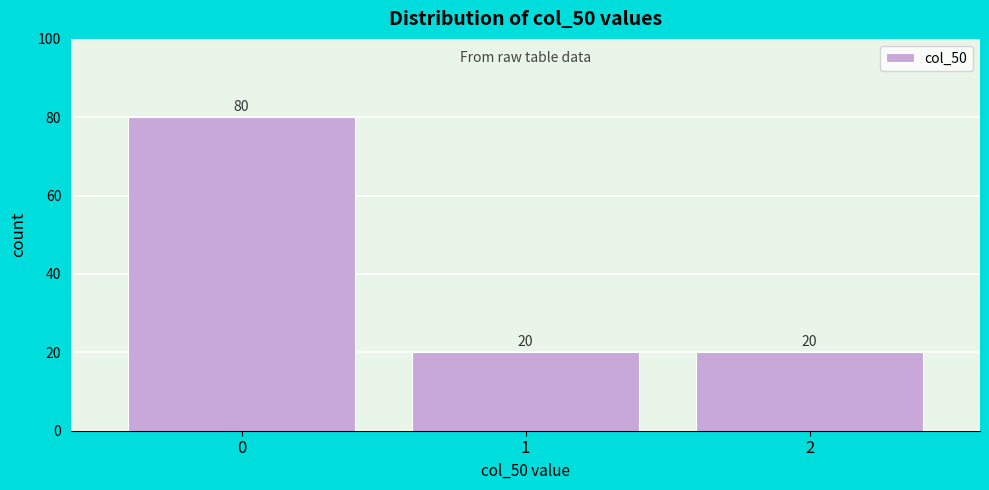

Reading left to right, transcribe this chart: for each bar, give the range it covers on the x-axis and its height.

-0.5 to 0.5: 80
0.5 to 1.5: 20
1.5 to 2.5: 20